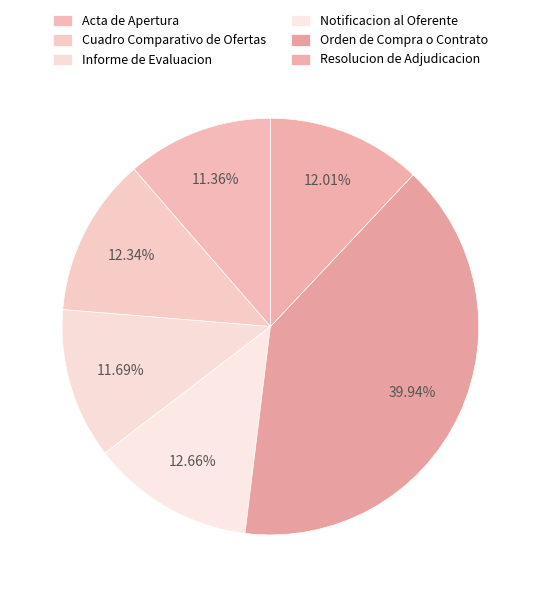

Which slice is the largest?

Orden de Compra o Contrato